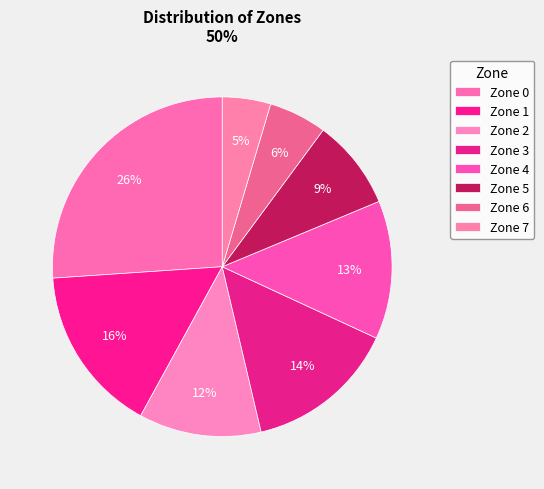

Count the number of slices in the pie.

8